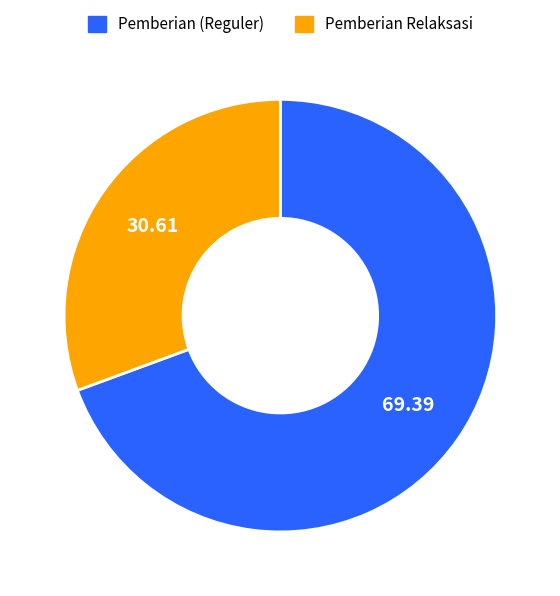

How many segments does this pie chart have?

2